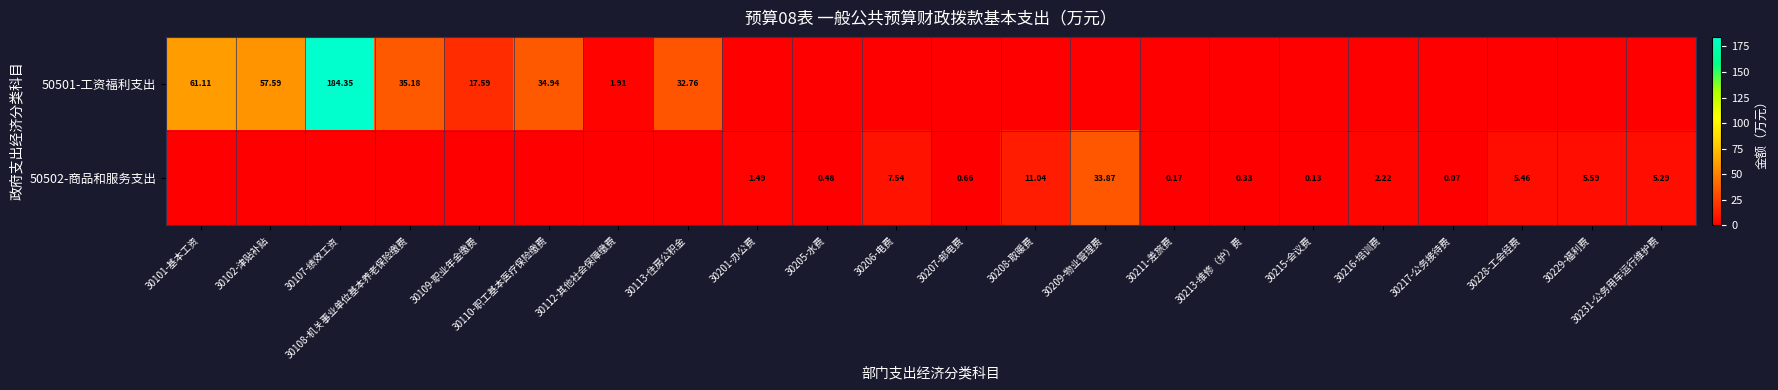

Is the value of 50502-商品和服务支出 at 30205-水费 greater than the value of 50501-工资福利支出 at 30110-职工基本医疗保险缴费?

No